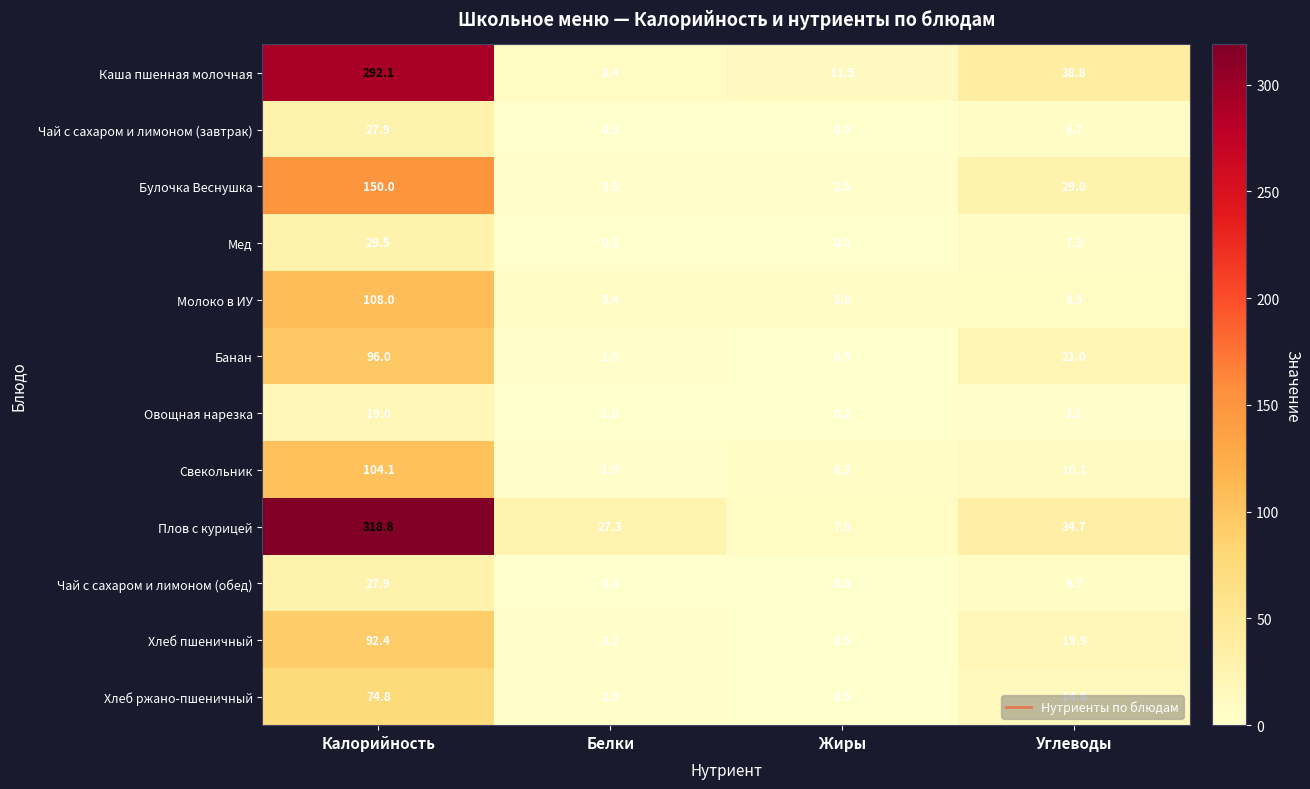

List the labels in order of Плов с курицей value, largest first.

Калорийность, Углеводы, Белки, Жиры